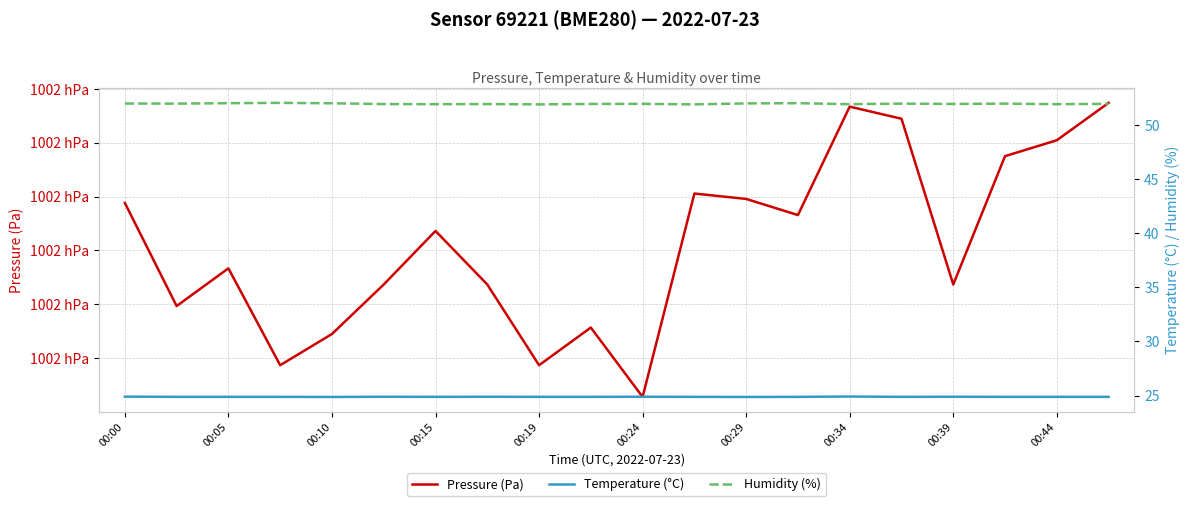

Reading left to right, extract all data points from this chart.

Pressure (Pa): 100213.8	100209.9	100211.3	100207.7	100208.9	100210.7	100212.7	100210.7	100207.7	100209.1	100206.6	100214.1	100213.9	100213.3	100217.3	100216.9	100210.7	100215.5	100216.1	100217.5
Temperature (°C): 24.9	24.9	24.9	24.9	24.9	24.9	24.9	24.9	24.9	24.9	24.9	24.9	24.9	24.9	24.9	24.9	24.9	24.9	24.9	24.9
Humidity (%): 52.0	52.0	52.0	52.0	52.0	51.9	51.9	51.9	51.9	52.0	52.0	51.9	52.0	52.0	51.9	52.0	52.0	52.0	51.9	52.0